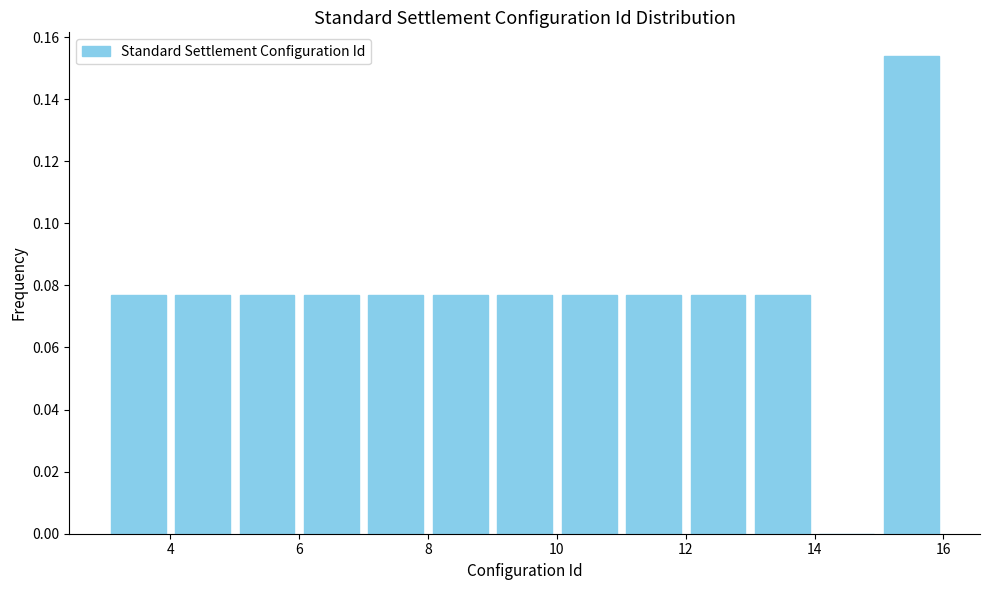

Reading left to right, transcribe this chart: for each bar, give the range it covers on the x-axis and its height. The values are not printed on the chart, so give them approximately, as read against the axis.

3 to 4: 0.076
4 to 5: 0.076
5 to 6: 0.076
6 to 7: 0.076
7 to 8: 0.076
8 to 9: 0.076
9 to 10: 0.076
10 to 11: 0.076
11 to 12: 0.076
12 to 13: 0.076
13 to 14: 0.076
14 to 15: 0
15 to 16: 0.154